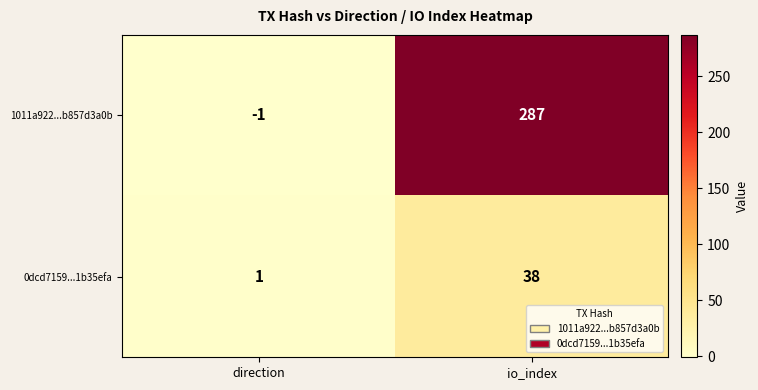

How many categories are shown in the chart?

2